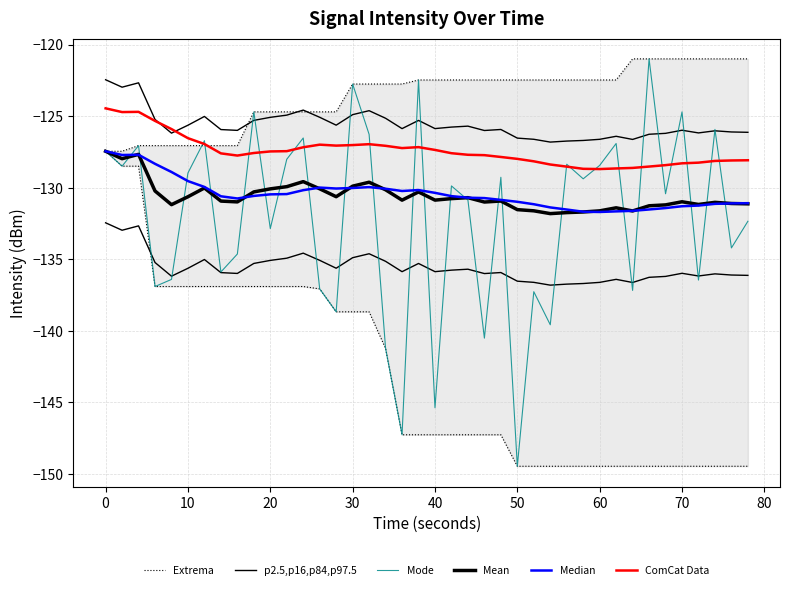

Does the chart have visible grid lines?

Yes